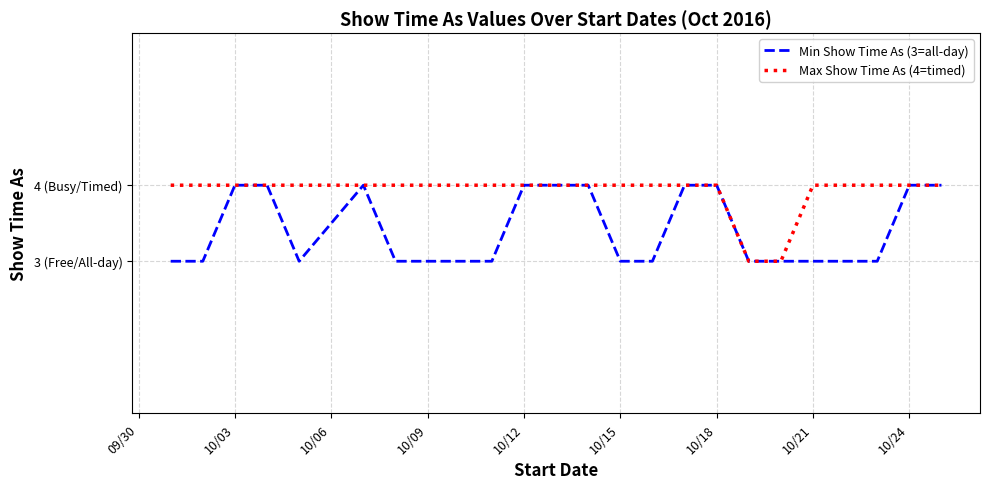

What are all the series names shown in the legend?

Min Show Time As (3=all-day), Max Show Time As (4=timed)